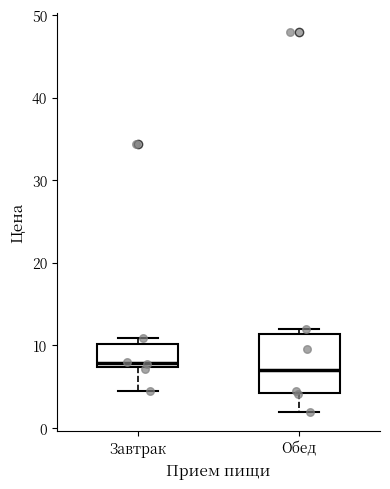

Reading left to right, read every box against the y-axis: the position of its median line, the range the box covers, and the ends of its whiskers. The values are not printed on the chart, so give them approximately, as read against the axis.

Завтрак: median 8, box 7 to 10, whiskers 4 to 11
Обед: median 7, box 4 to 11, whiskers 2 to 12